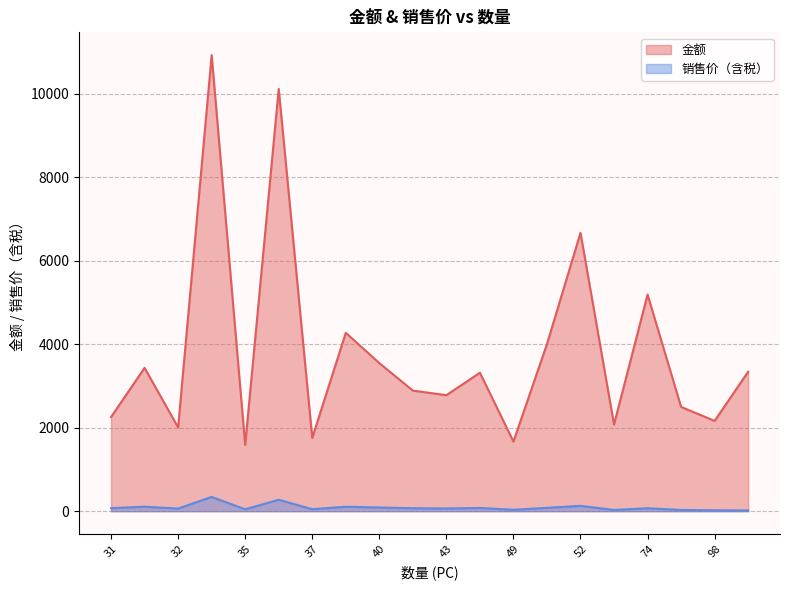

List the series in order of their overall mean, highest first.

金额, 销售价（含税）